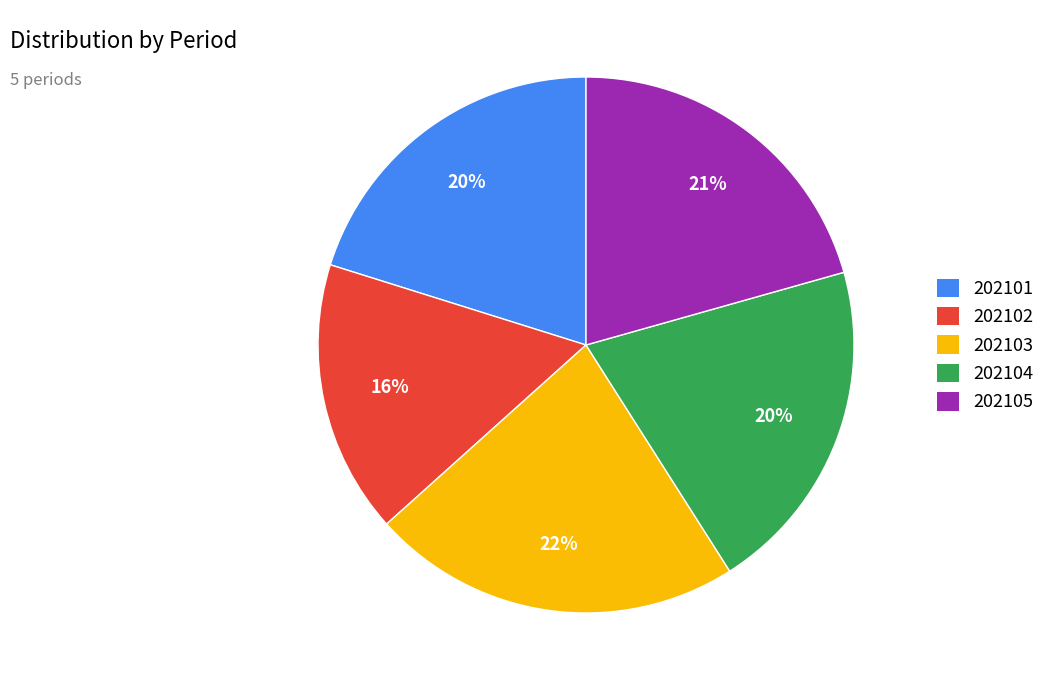

Is the sum of 202105 and 202102 greater than half?

No